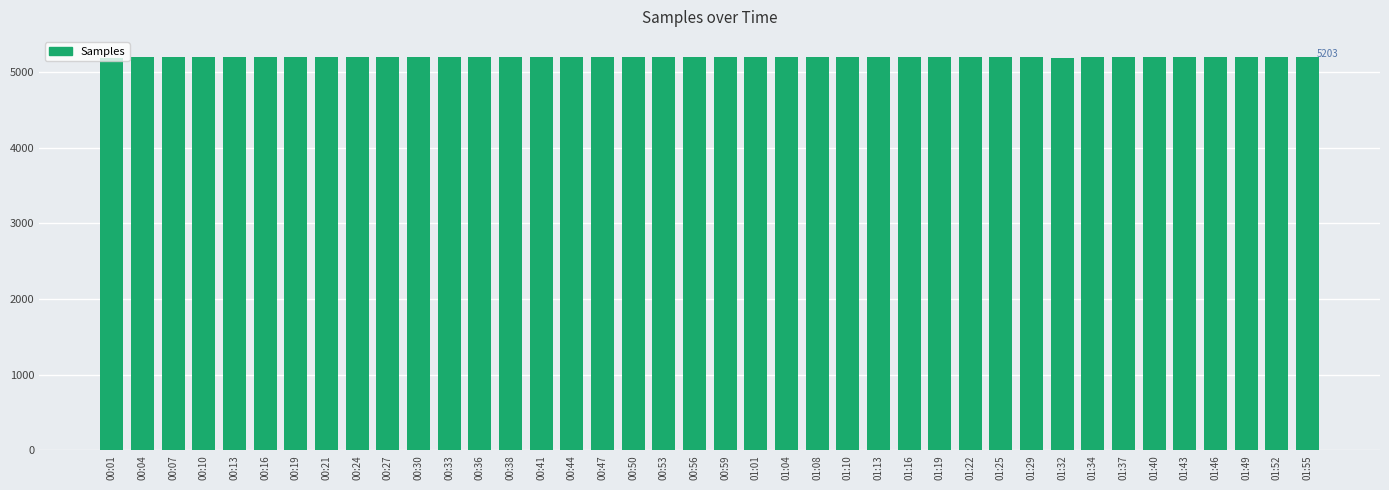

What is the ratio of the value at 01:04 to the value at 00:16?

1.0